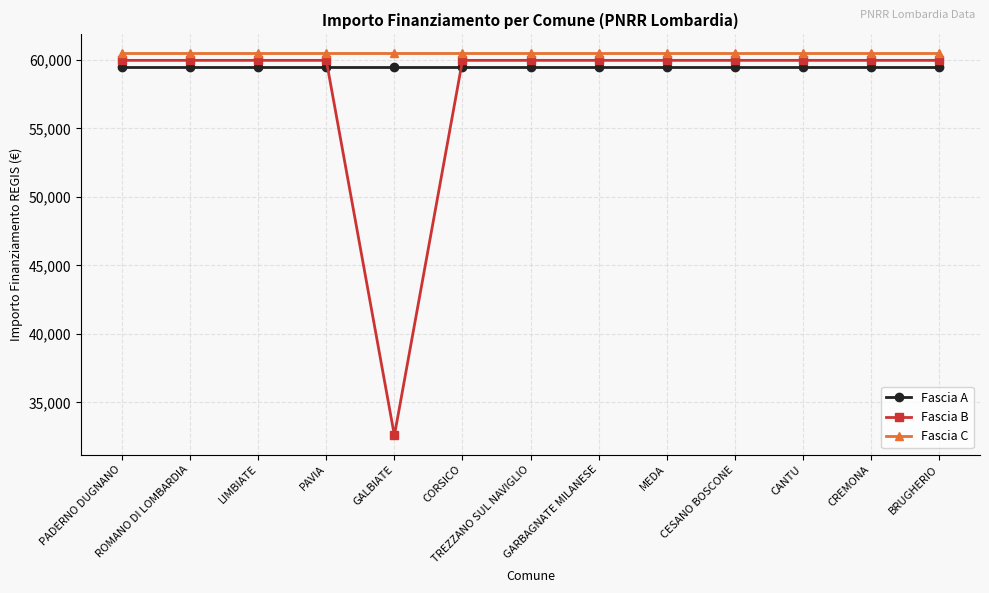

At how many categories does at least one series exceed 39597?

13